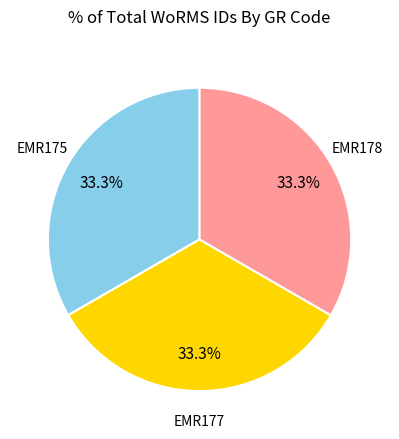

Does any single category account for the majority?

No